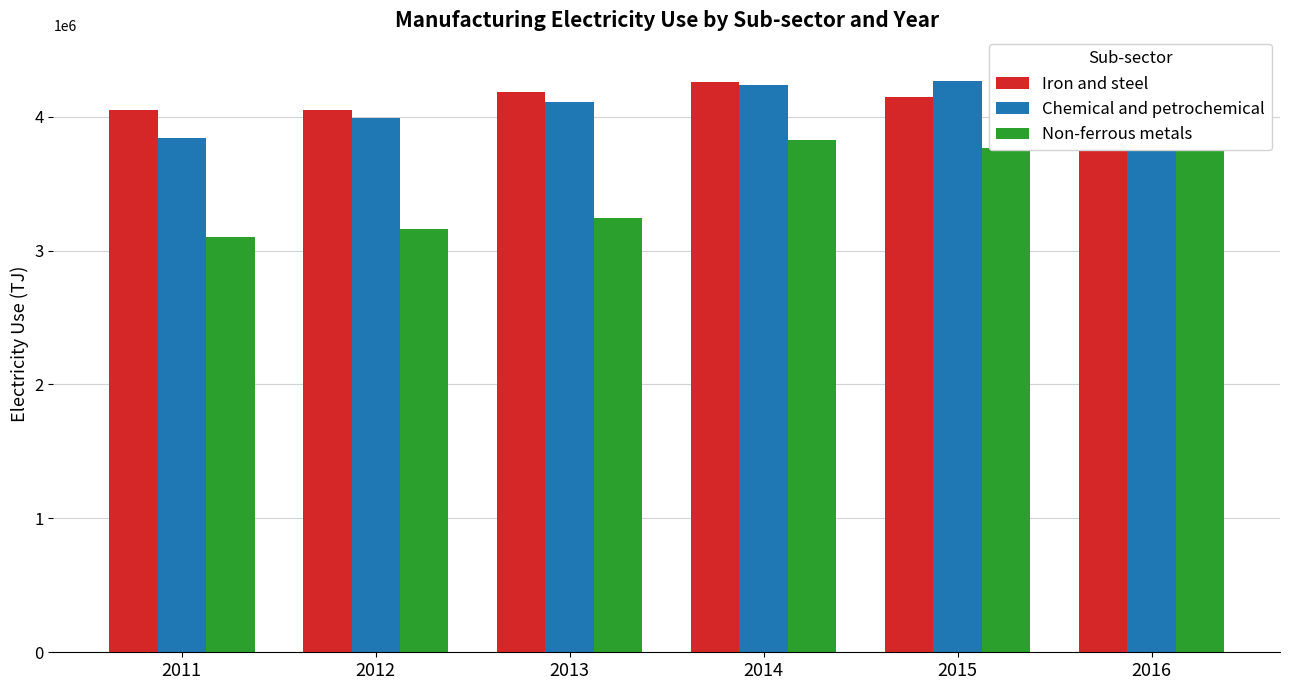

What is the total value across all series at 2011?

10991331